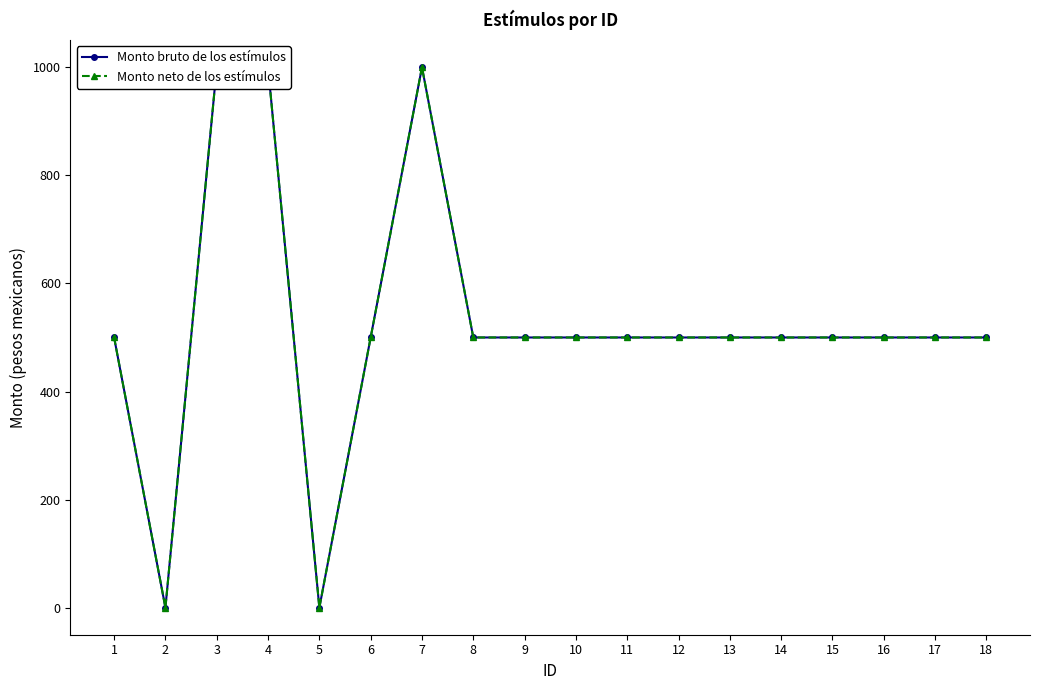

Rank the series at 13 from highest to lowest value.

Monto bruto de los estímulos, Monto neto de los estímulos